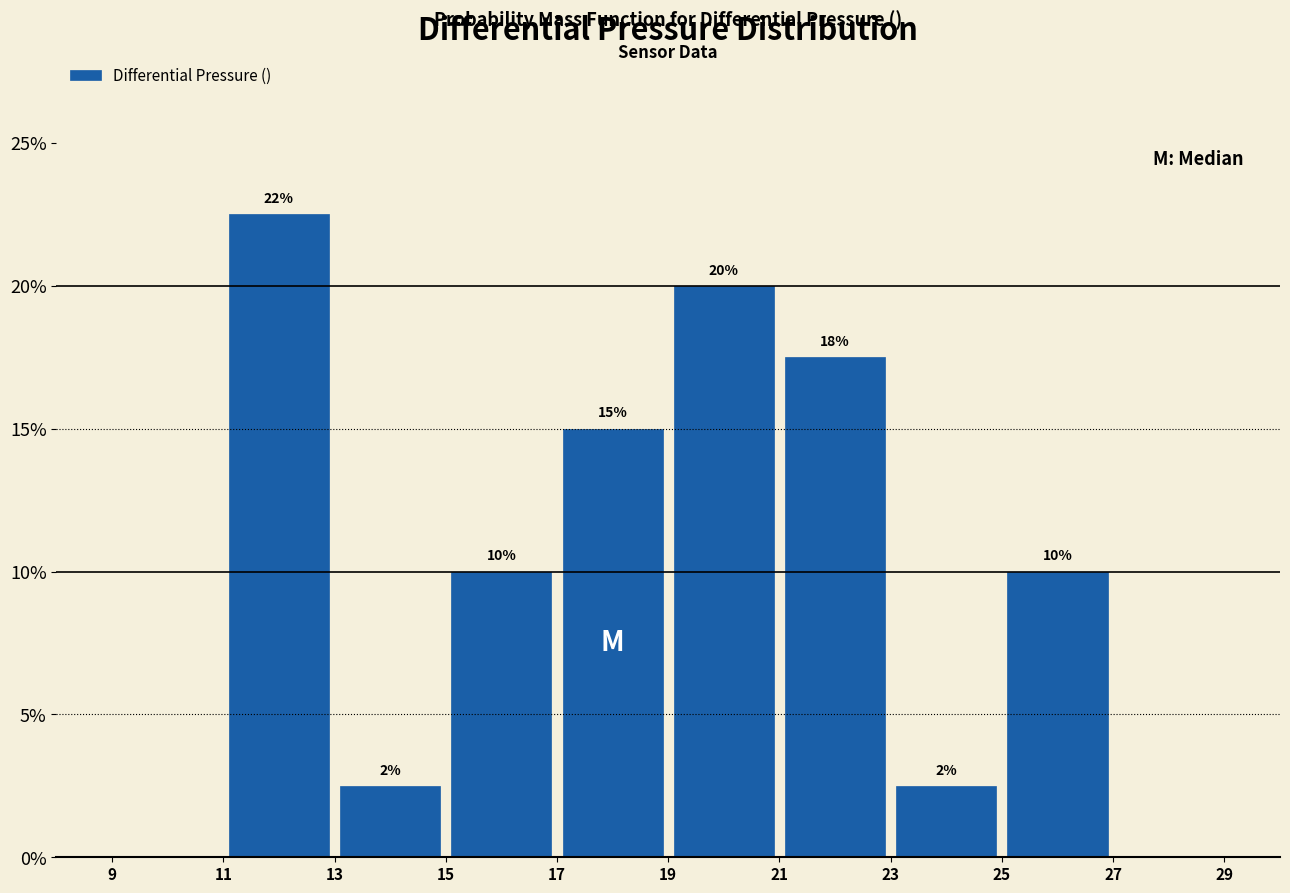

Over which range of the x-axis is the bar tallest?

11 to 13